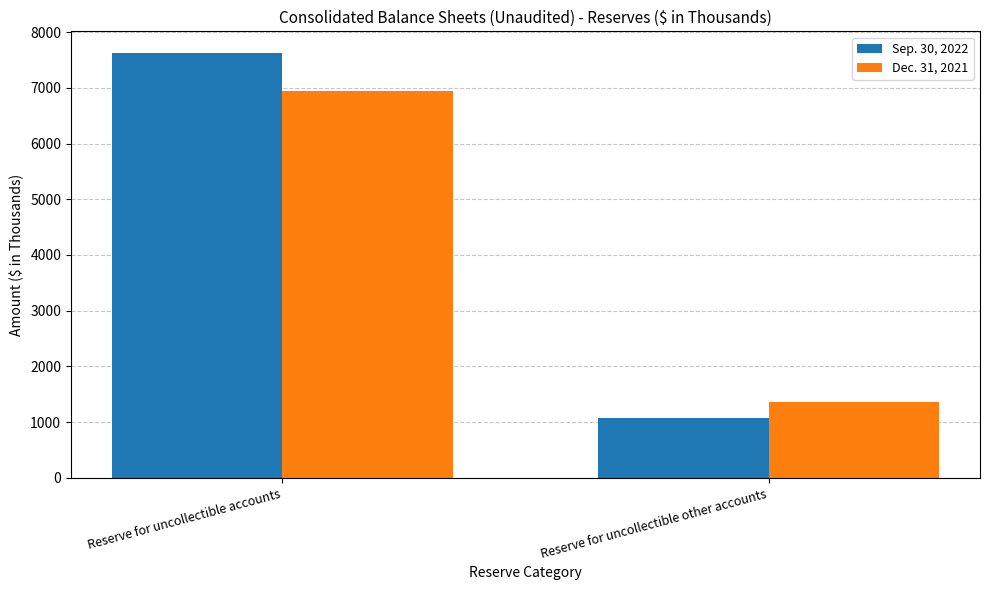

What is the value of the Dec. 31, 2021 bar at the 1st from the left?

6940